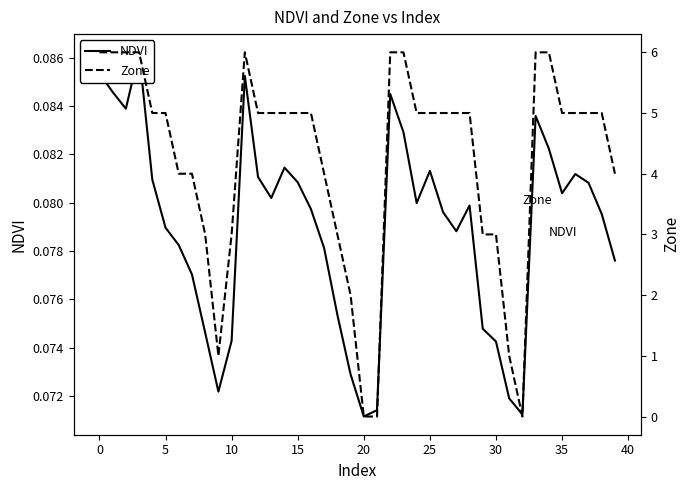

How many values in the Zone series are below 5?

15